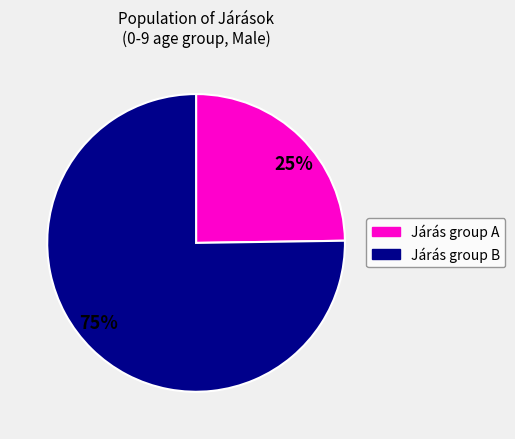

To the nearest percent, what is the difference between the largest and smallest slice percentages?

50%